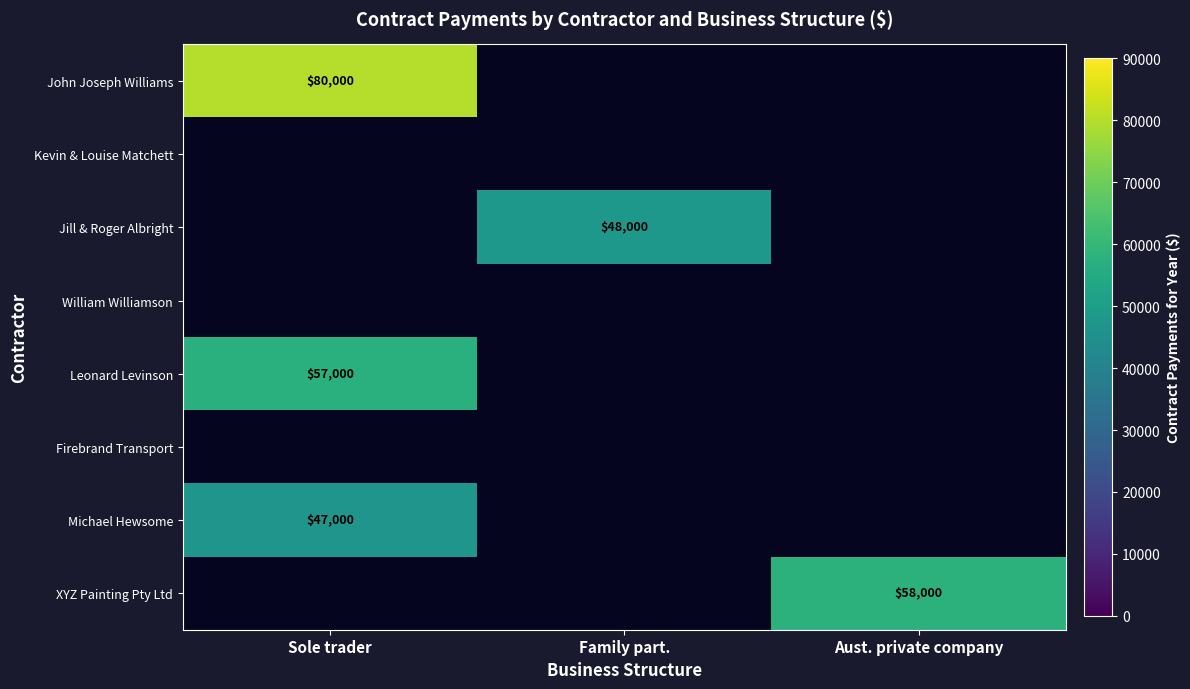

The XYZ Painting Pty Ltd series shows 17429 at Aust. private company. True or false?

False